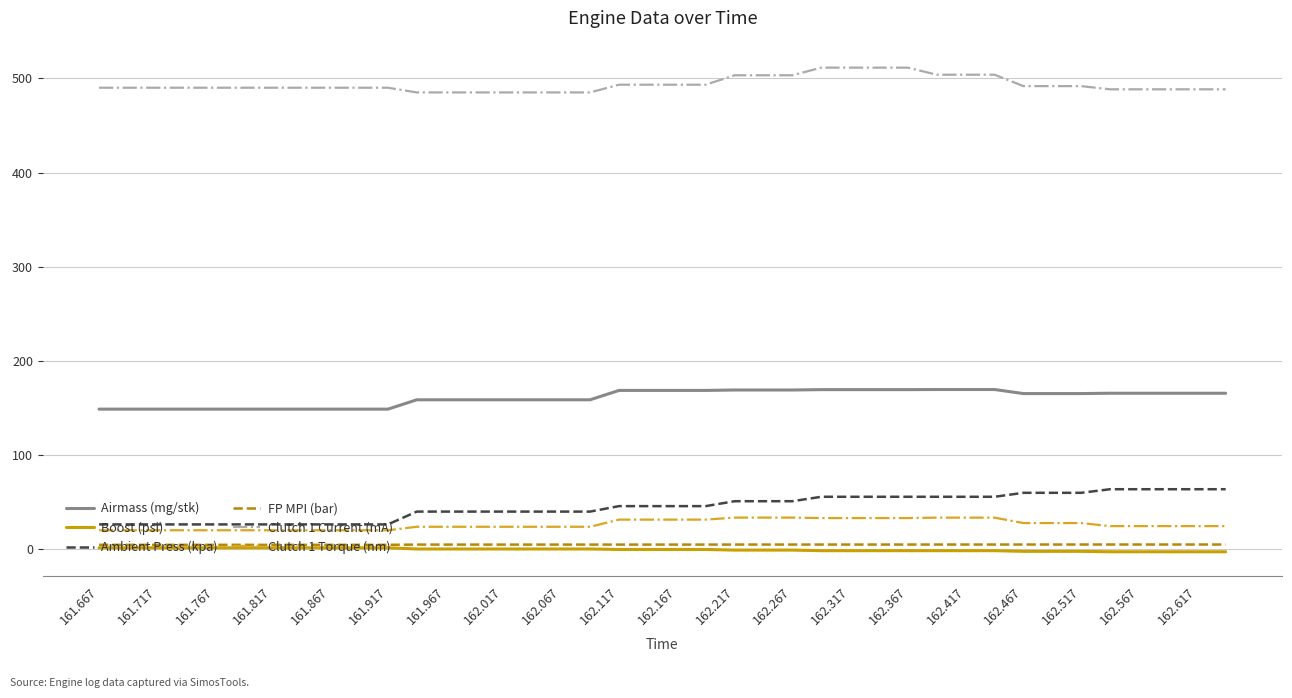

True or false: FP MPI (bar) and Ambient Press (kpa) cross at least once.

False